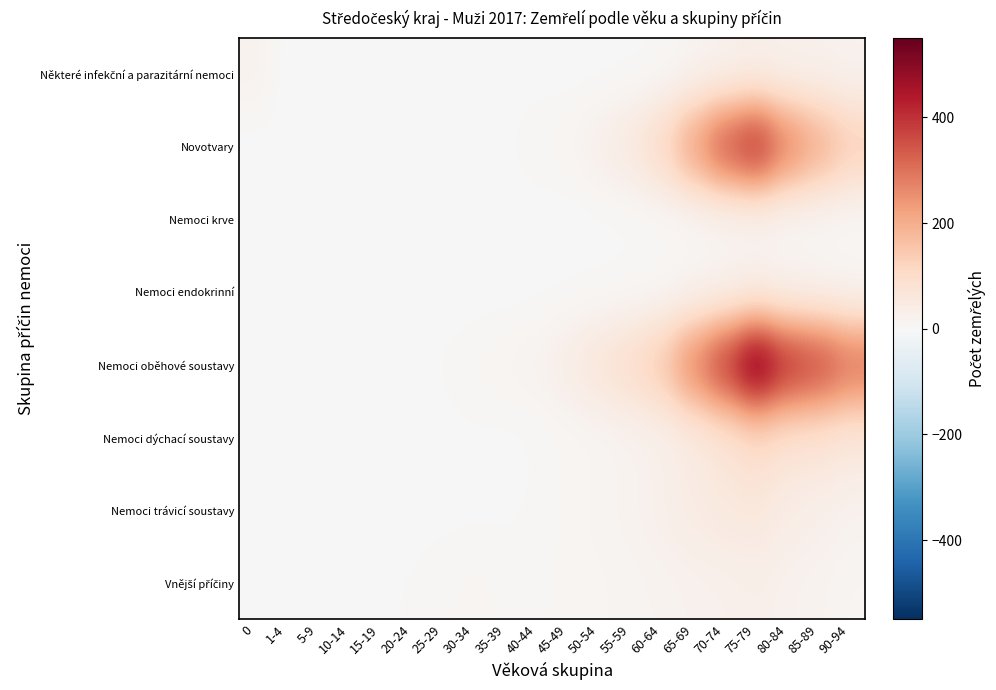

Which series changed the most between 30-34 and 50-54?

Nemoci oběhové soustavy